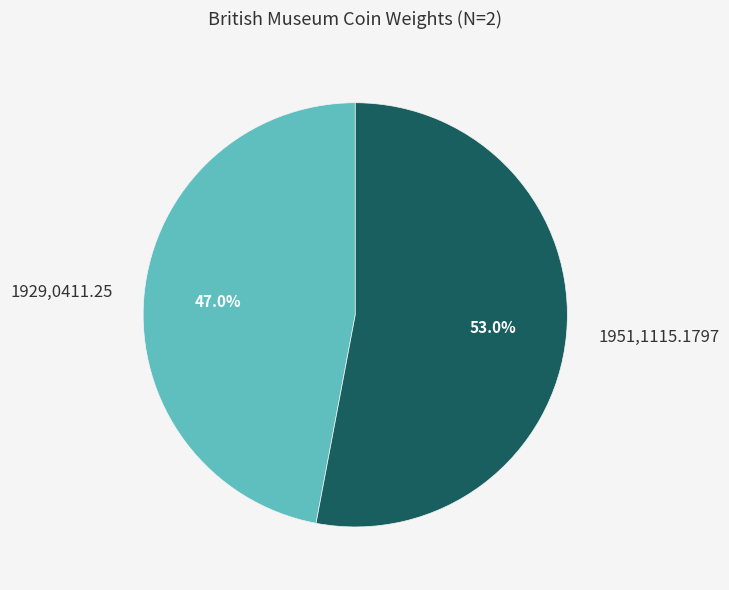

Does any single category account for the majority?

Yes